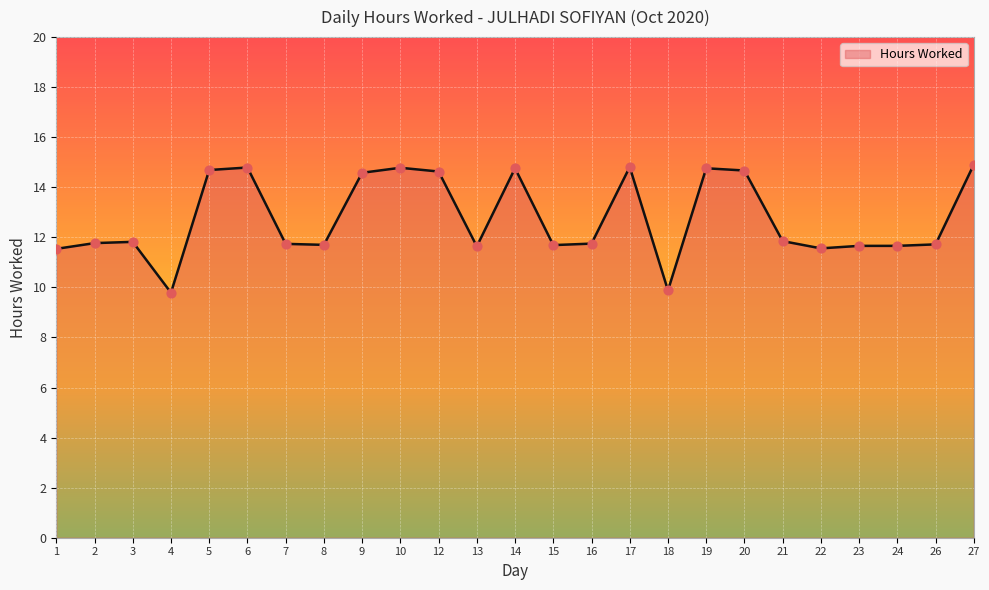

Approximately how many times larger is the value at 15 compared to 21?

1.0